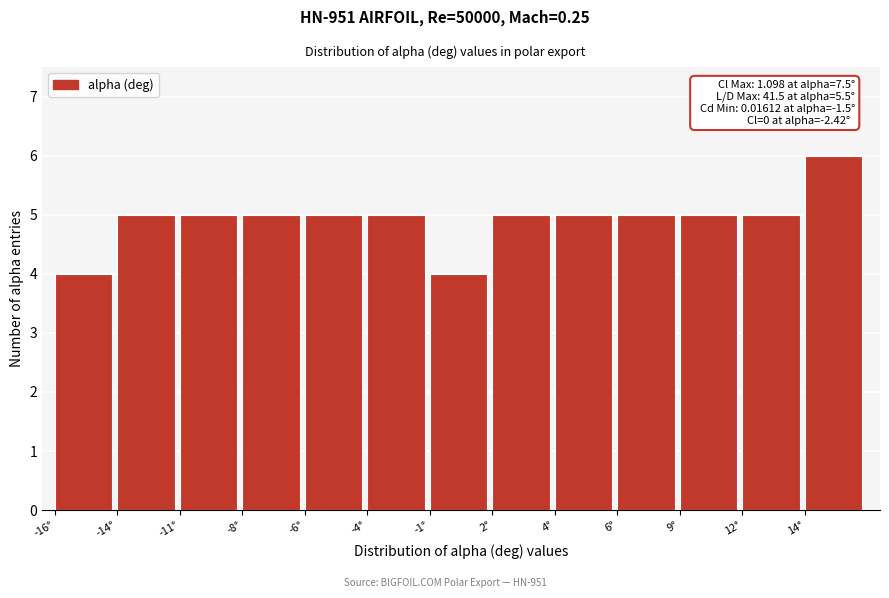

Reading right to left, extract all data points from this chart.

14°=6	12°=5	9°=5	6°=5	4°=5	2°=5	-1°=4	-4°=5	-6°=5	-8°=5	-11°=5	-14°=5	-16°=4